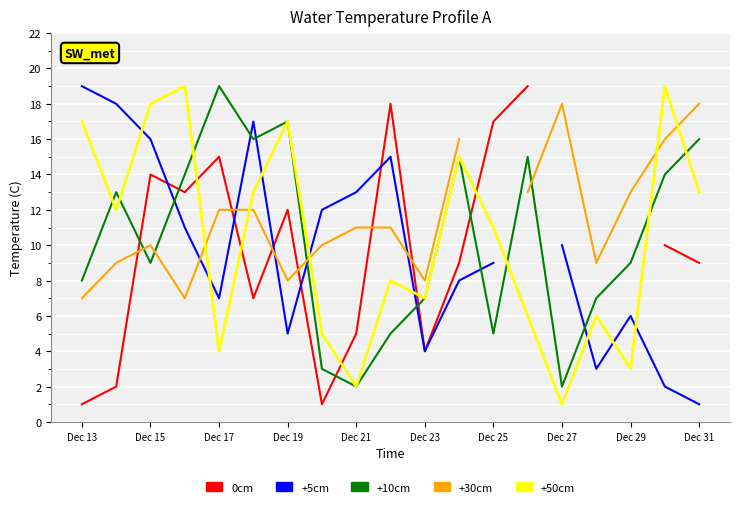

Does the chart display data point markers on the line(s)?

No